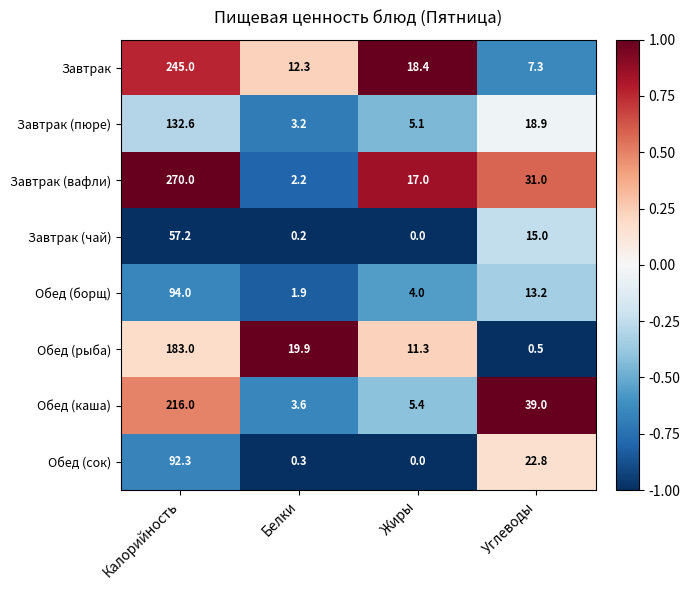

How many series are shown in this chart?

8